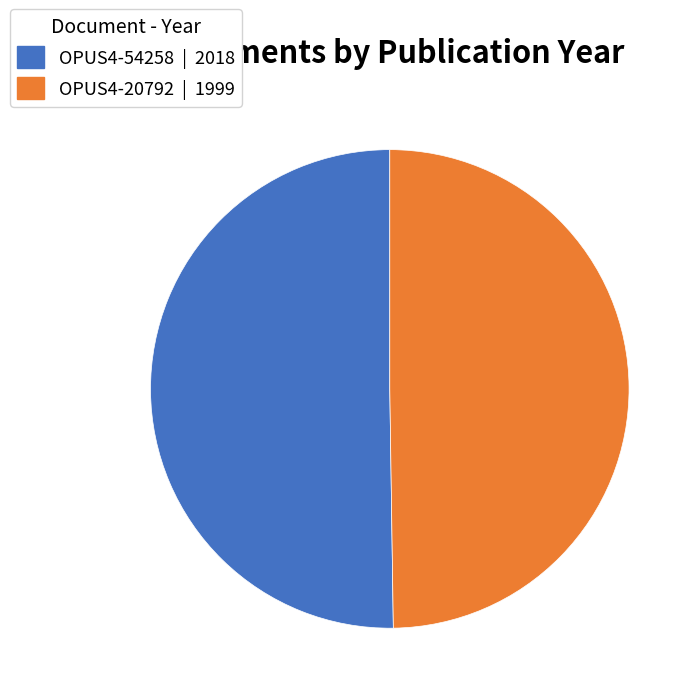

Is it true that OPUS4-20792 is 50% of the pie?

True